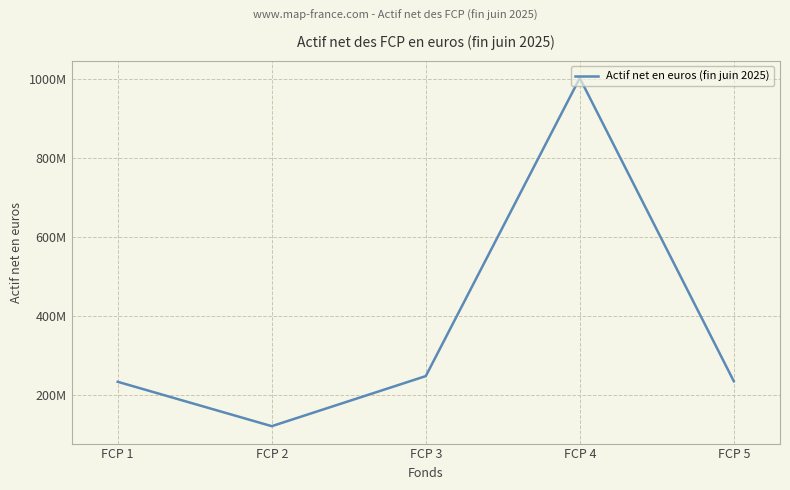

At which category does the chart reach its minimum across all series?

FCP 2